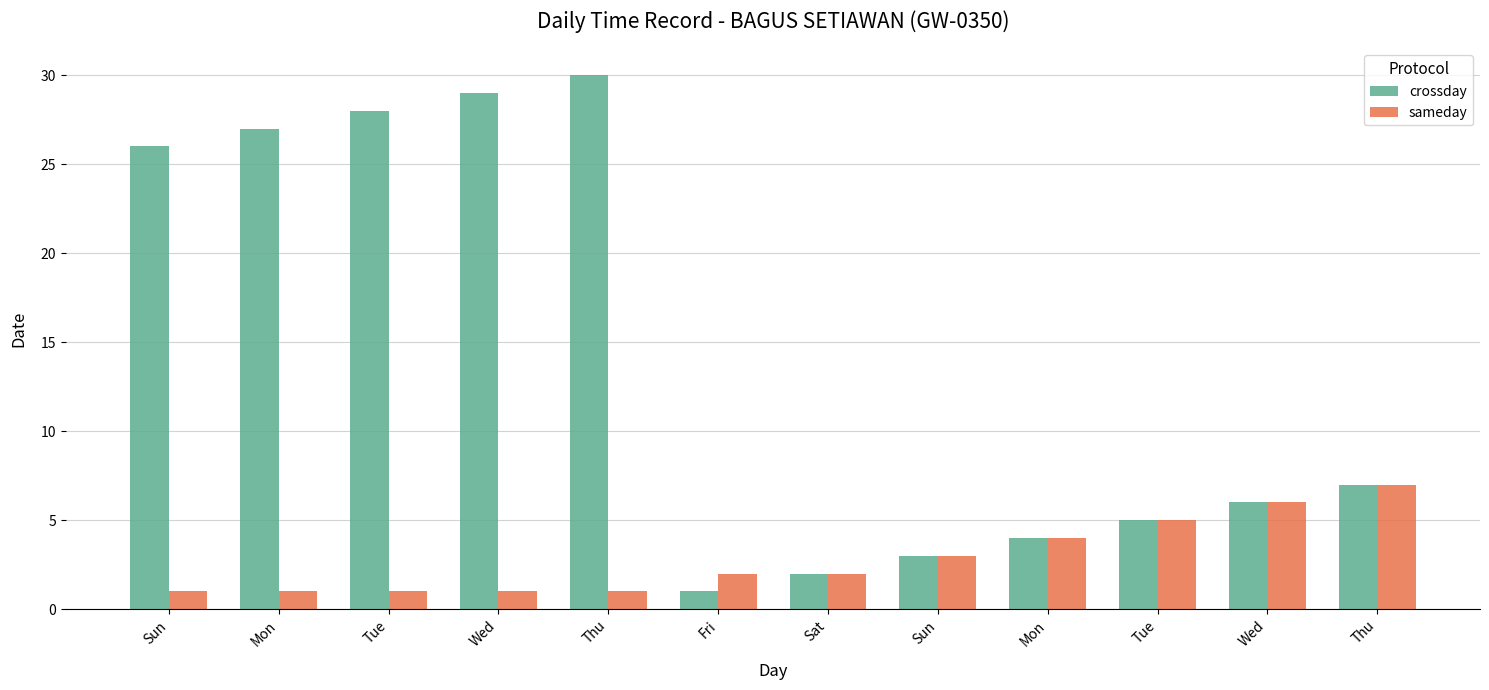

What is the difference between the crossday values at Sun and Sat?

1